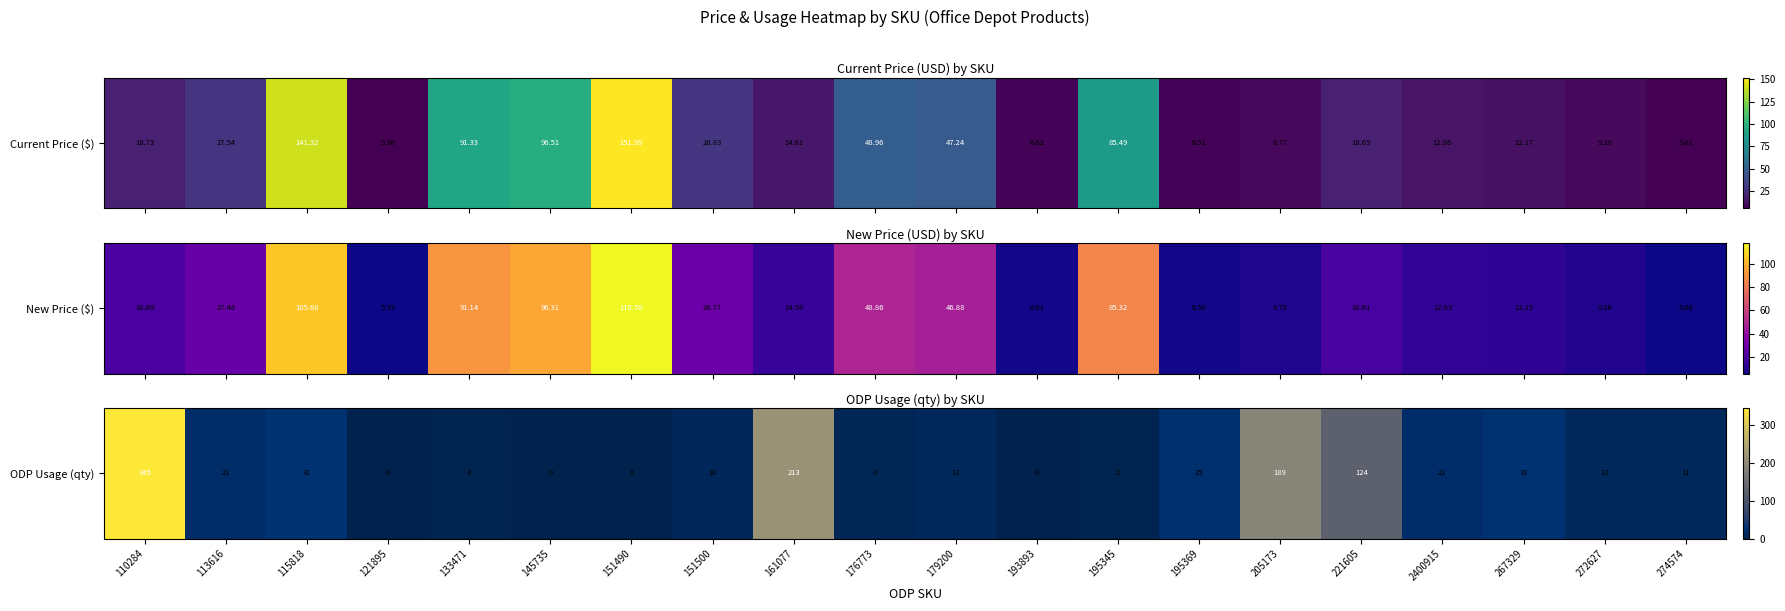

What is the difference between the maximum and minimum values?

345